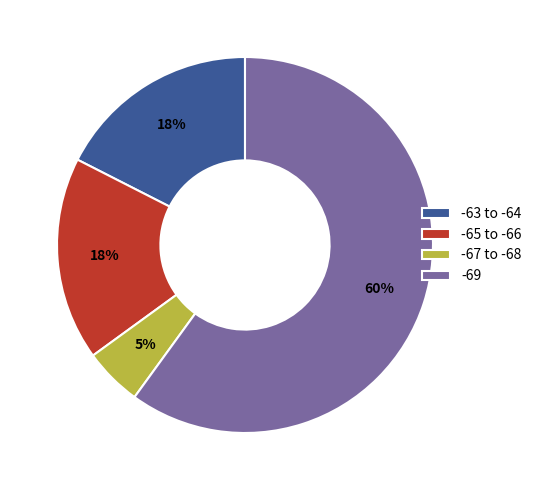

Do -69 and -67 to -68 together represent more than half of the pie?

Yes